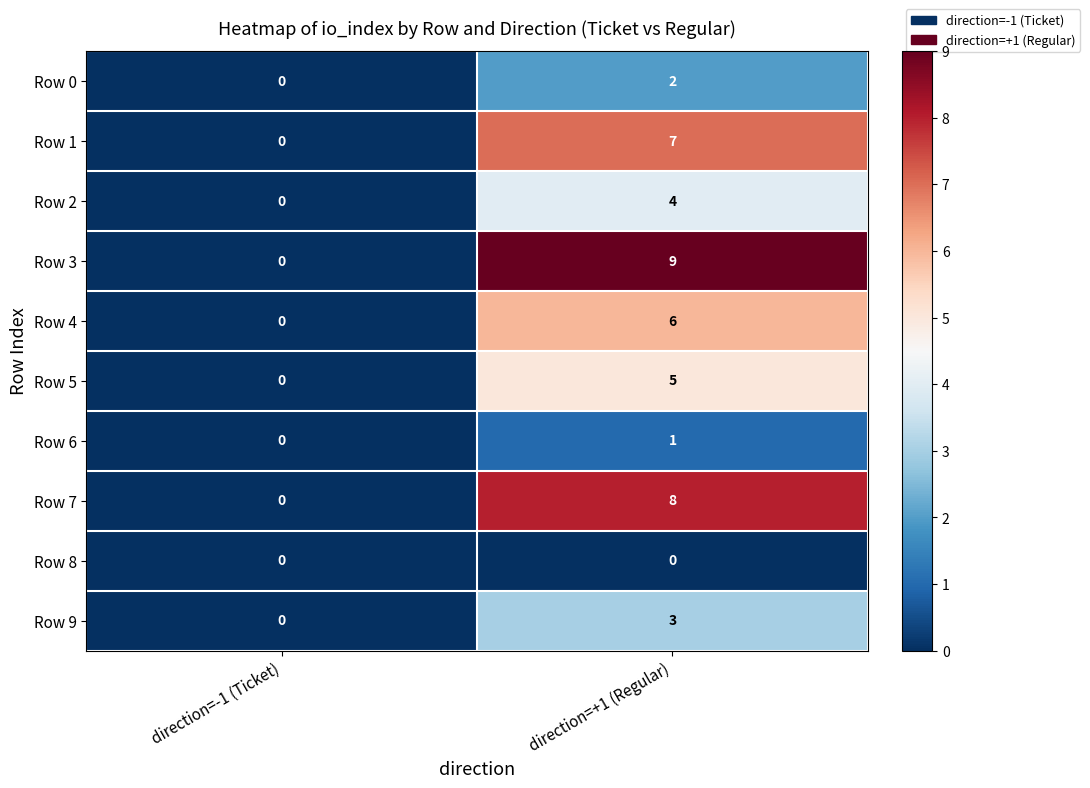

Which series has the largest range (max minus min)?

Row 3